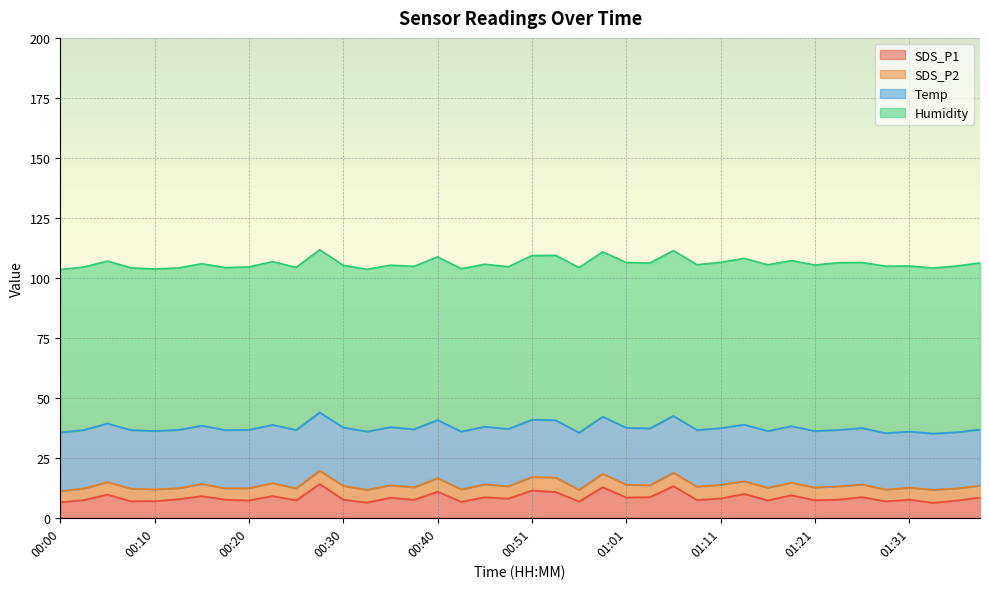

Is the value of SDS_P1 at 01:31 greater than the value of Humidity at 00:13?

No